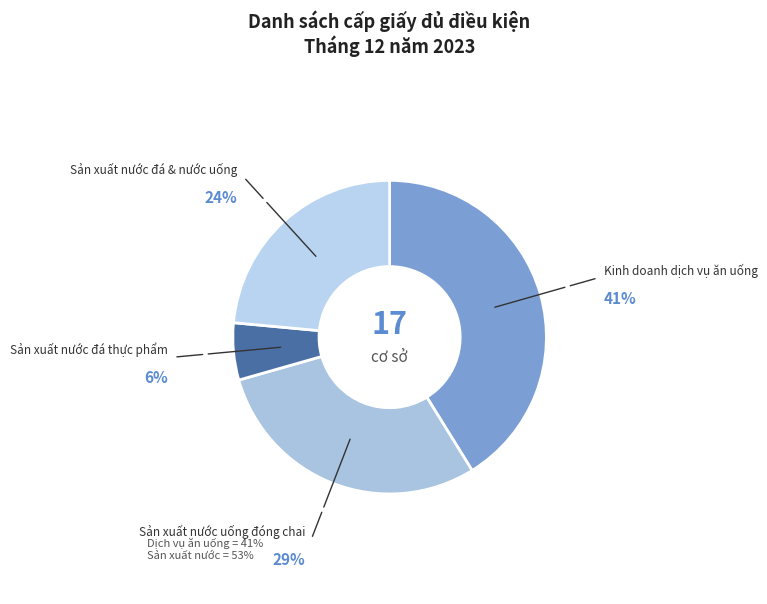

Is there a majority slice in this chart?

No